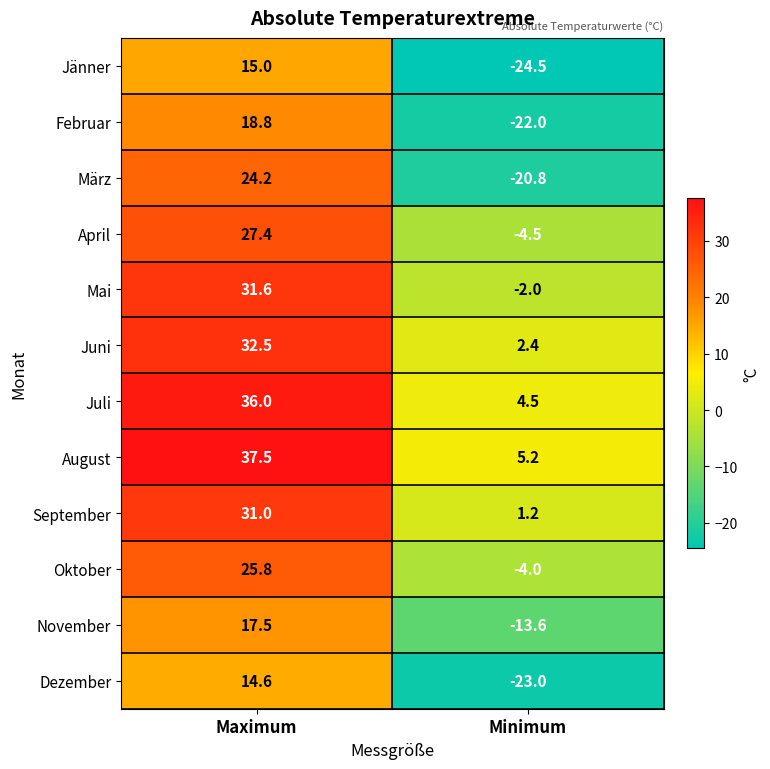

Which series changed the most between Maximum and Minimum?

März